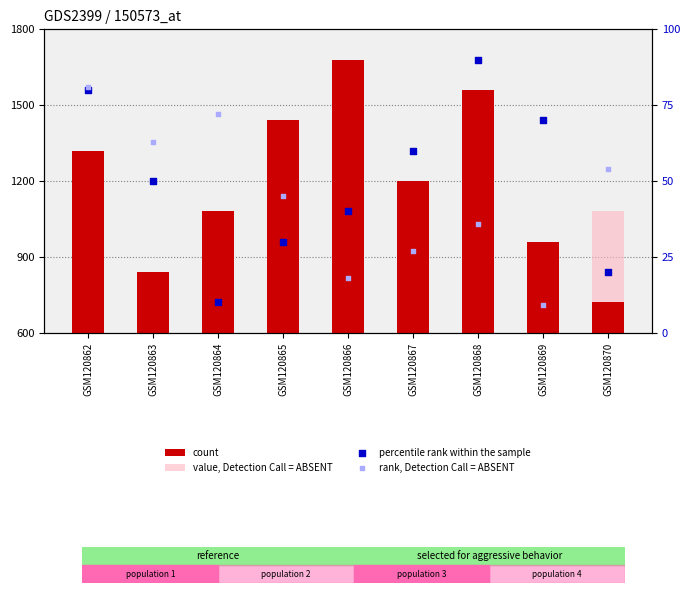

What is the total value across all series at GSM120864?

2122